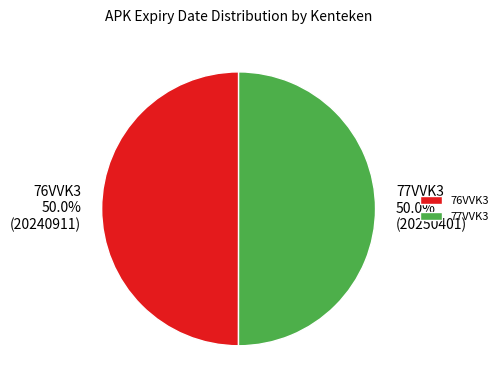

What percentage do 77VVK3 and 76VVK3 together represent?

100.0%